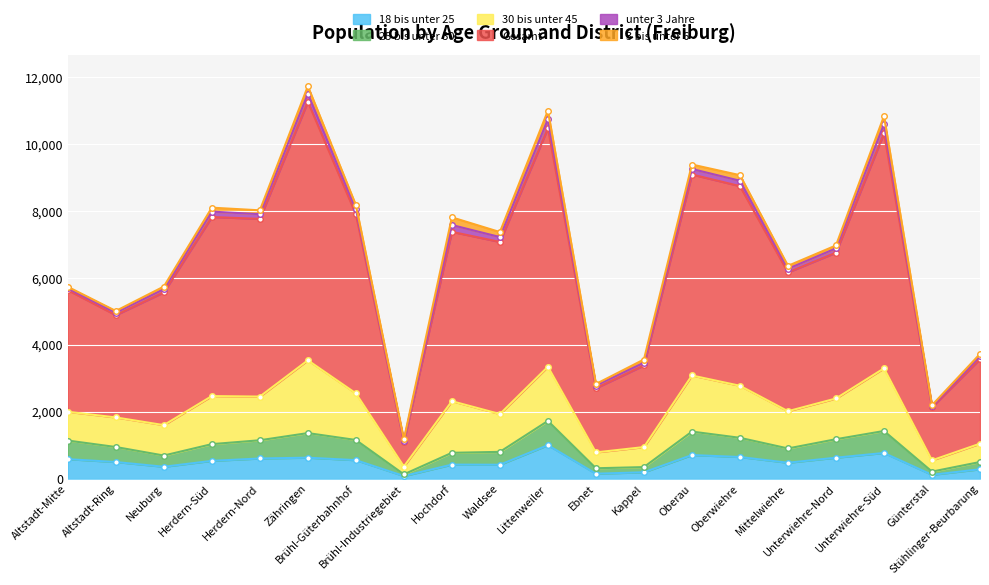

What is the minimum value for 25 bis unter 30?

126